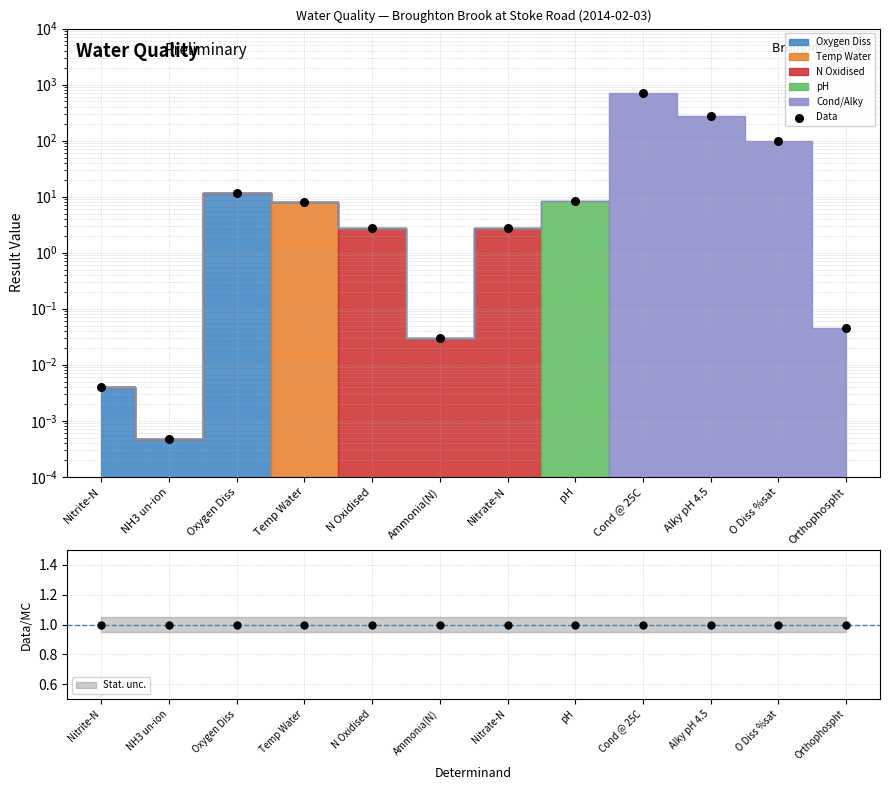

Is the value of Data/MC at Cond @ 25C greater than the value of Data at N Oxidised?

No